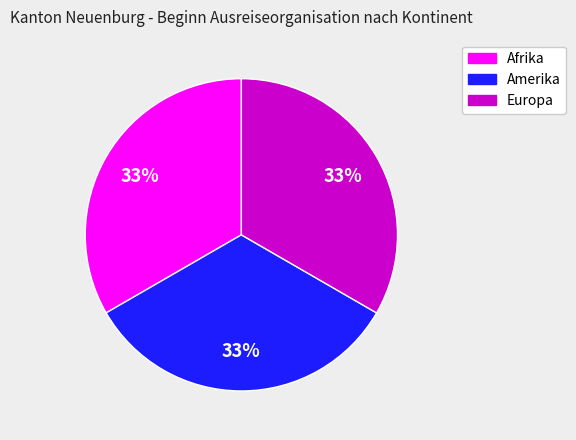

To the nearest percent, what is the average slice percentage?

33%